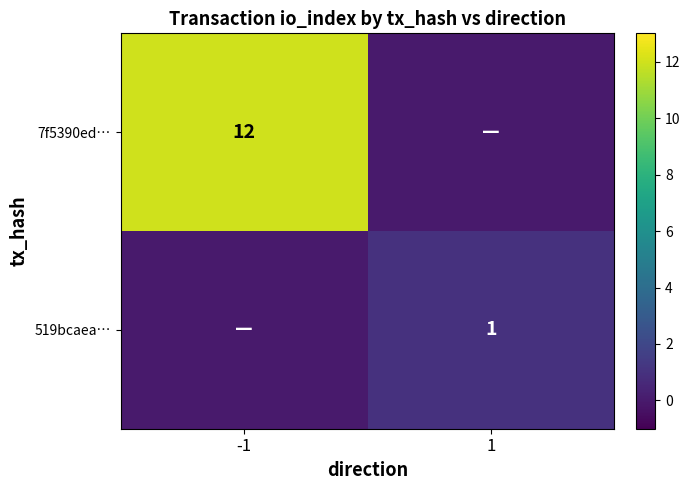

True or false: 519bcaea… has a value of 1 at 1.

True